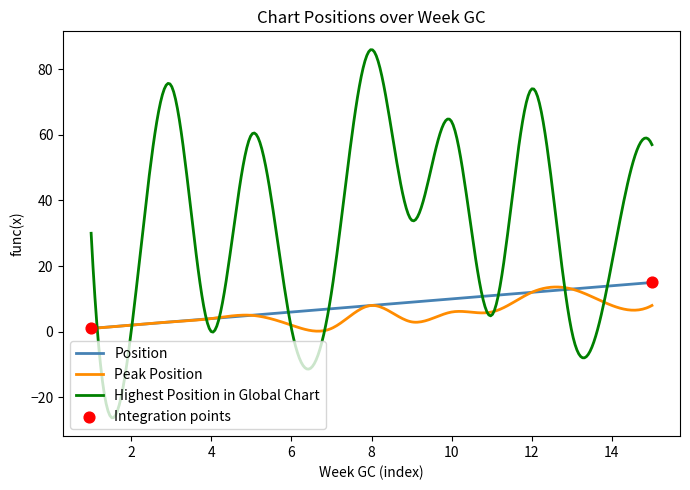

What is the maximum value for Peak Position?

13.6